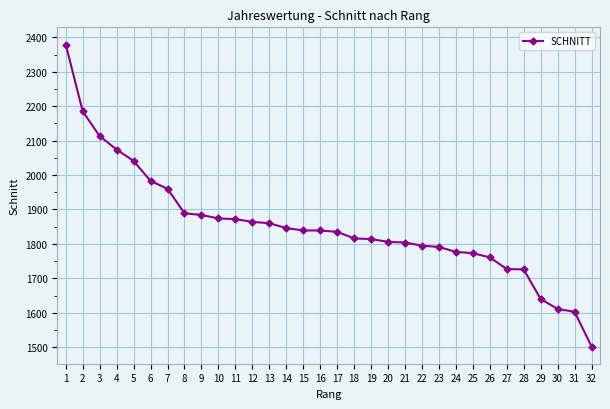

The chart shows a value of 2877 at 6. True or false?

False